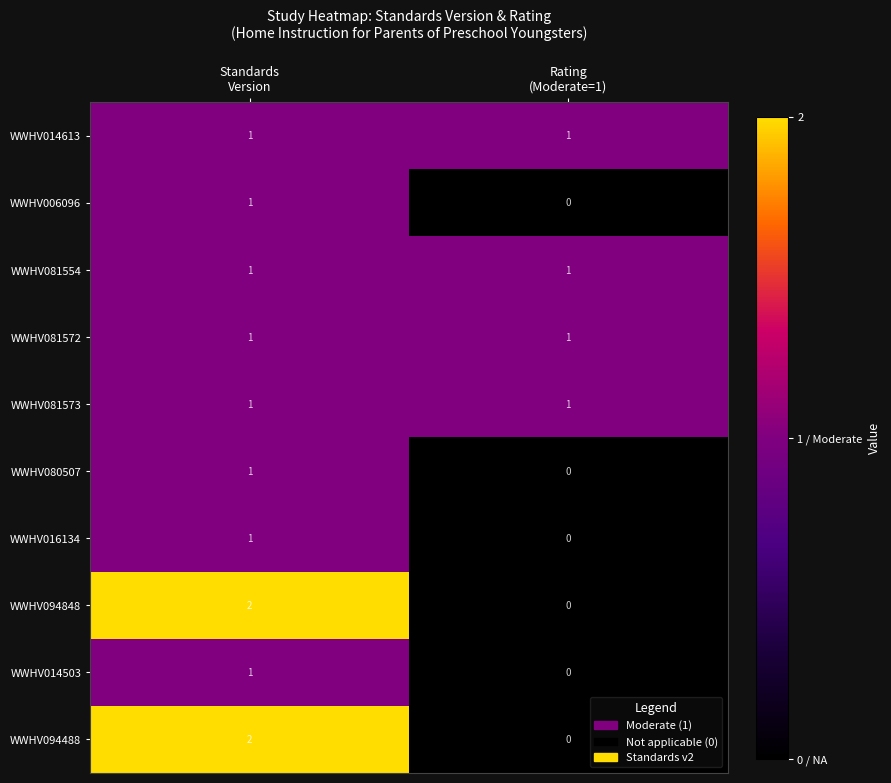

Reading left to right, extract all data points from this chart.

WWHV014613: 1	1
WWHV006096: 1	0
WWHV081554: 1	1
WWHV081572: 1	1
WWHV081573: 1	1
WWHV080507: 1	0
WWHV016134: 1	0
WWHV094848: 2	0
WWHV014503: 1	0
WWHV094488: 2	0